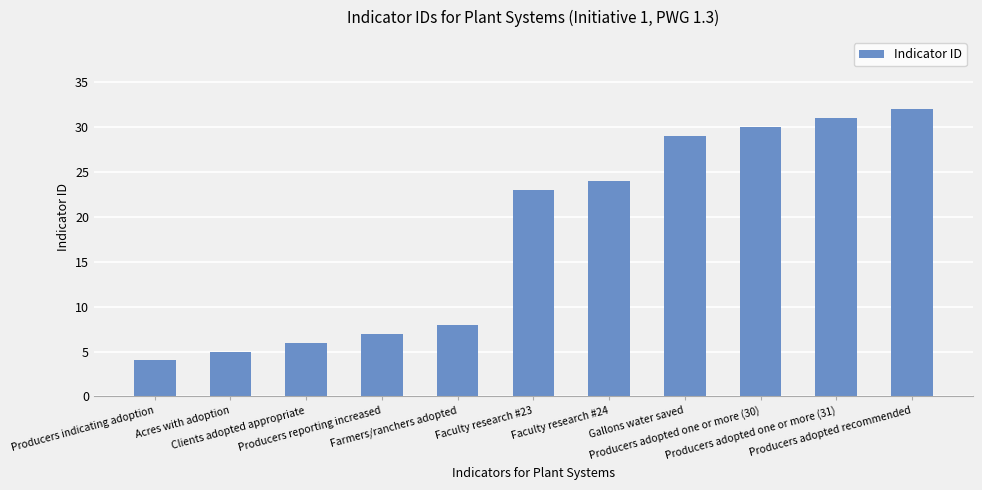

Are the bars horizontal?

No